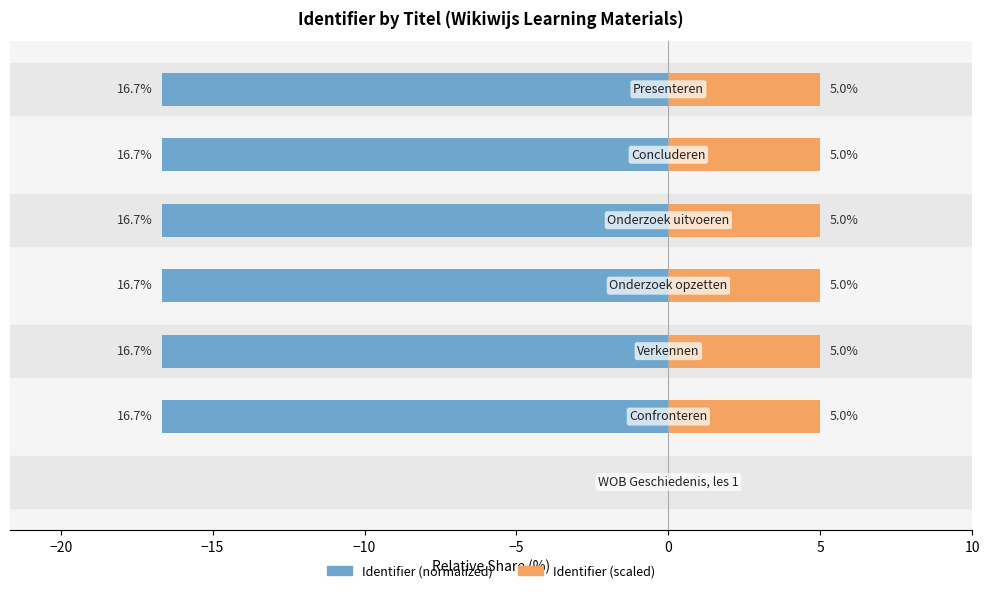

How many data points does each series have?

7